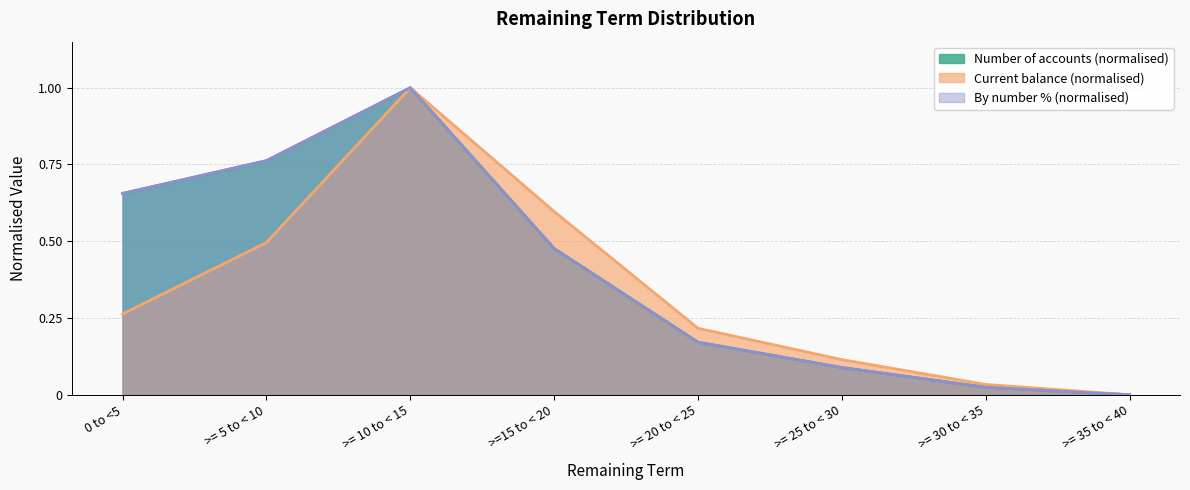

What is the maximum value for Current balance (£)?

1.0